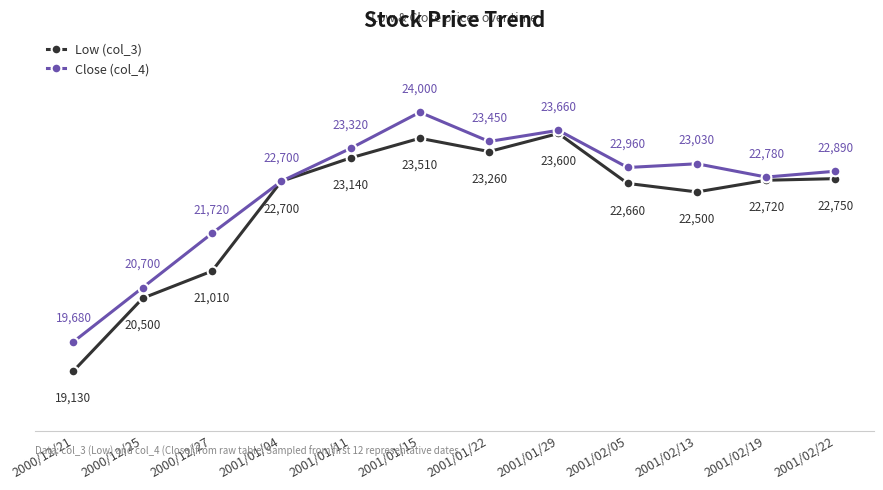

Count the number of categories in the chart.

12